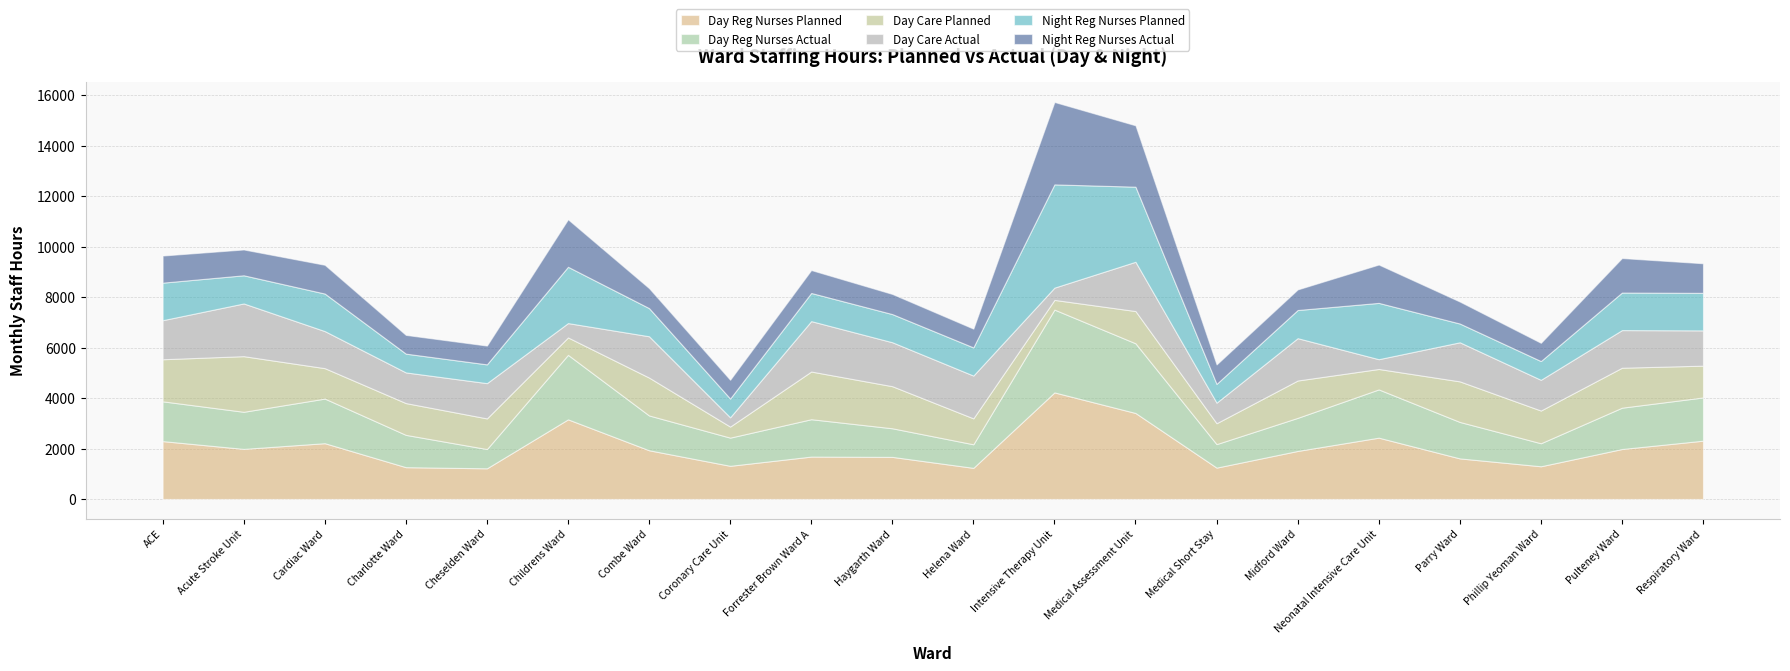

How many data points in Day Care Planned are above 1278?

9